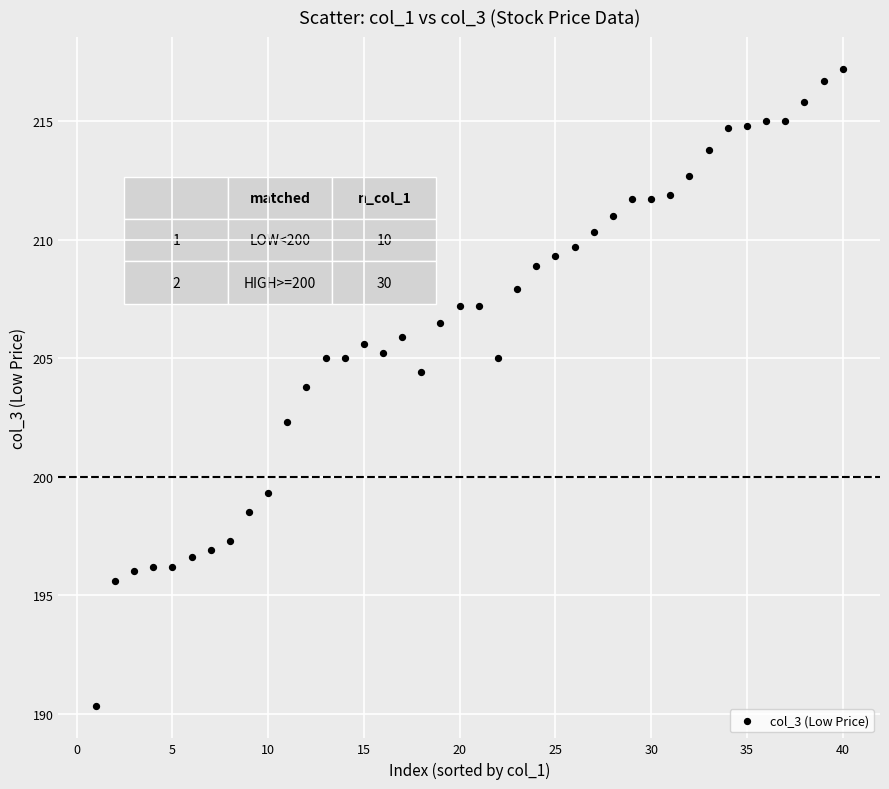

What is the range of X values (max minus min)?

39.0